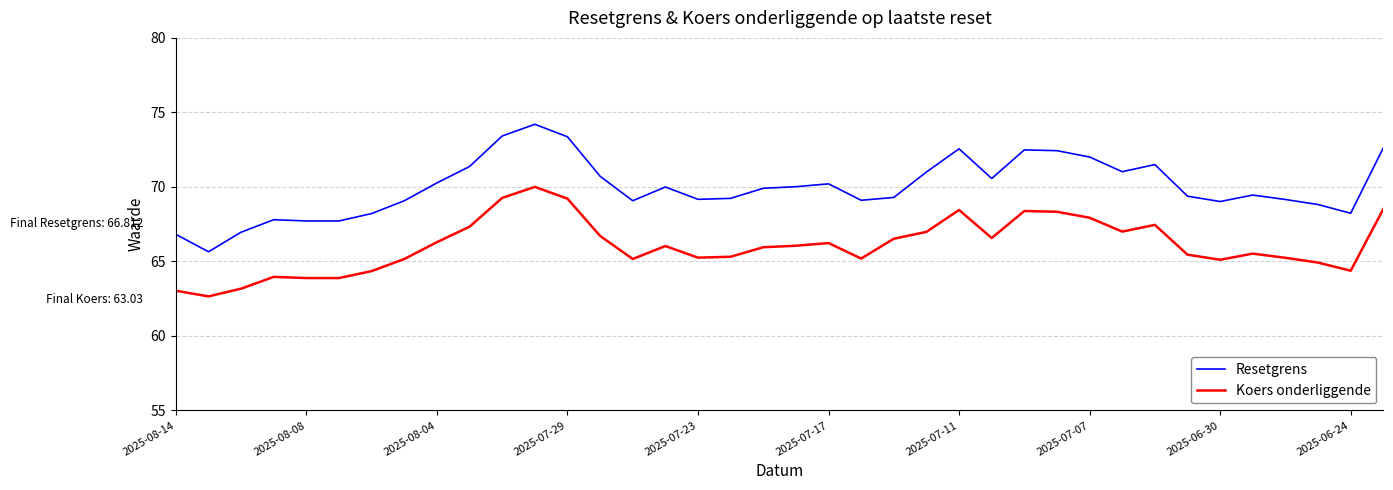

True or false: Koers onderliggende and Resetgrens cross at least once.

False